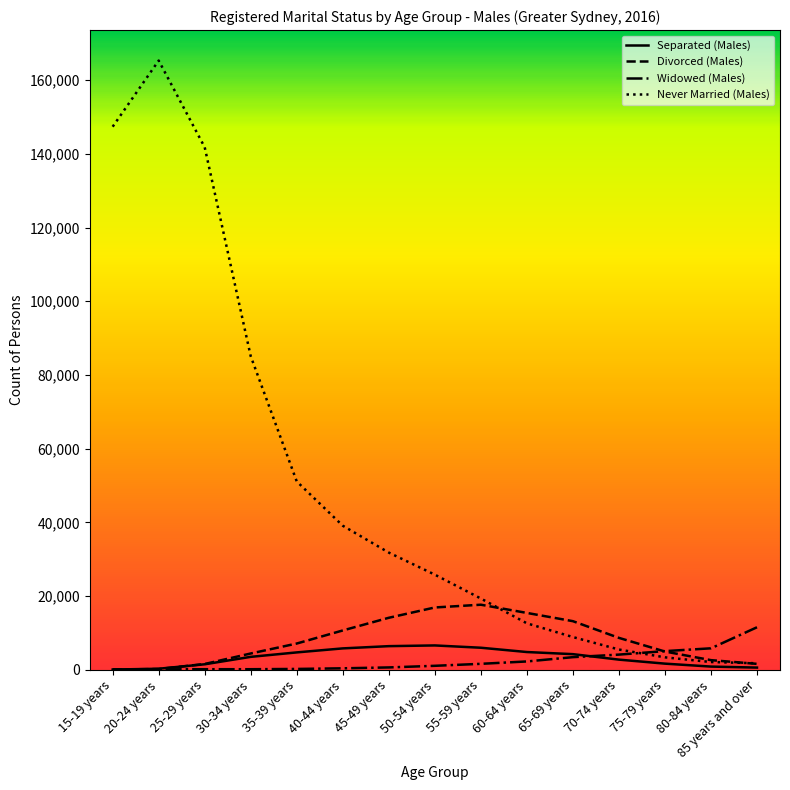

Which series has the largest total across all categories?

Never Married (Males)